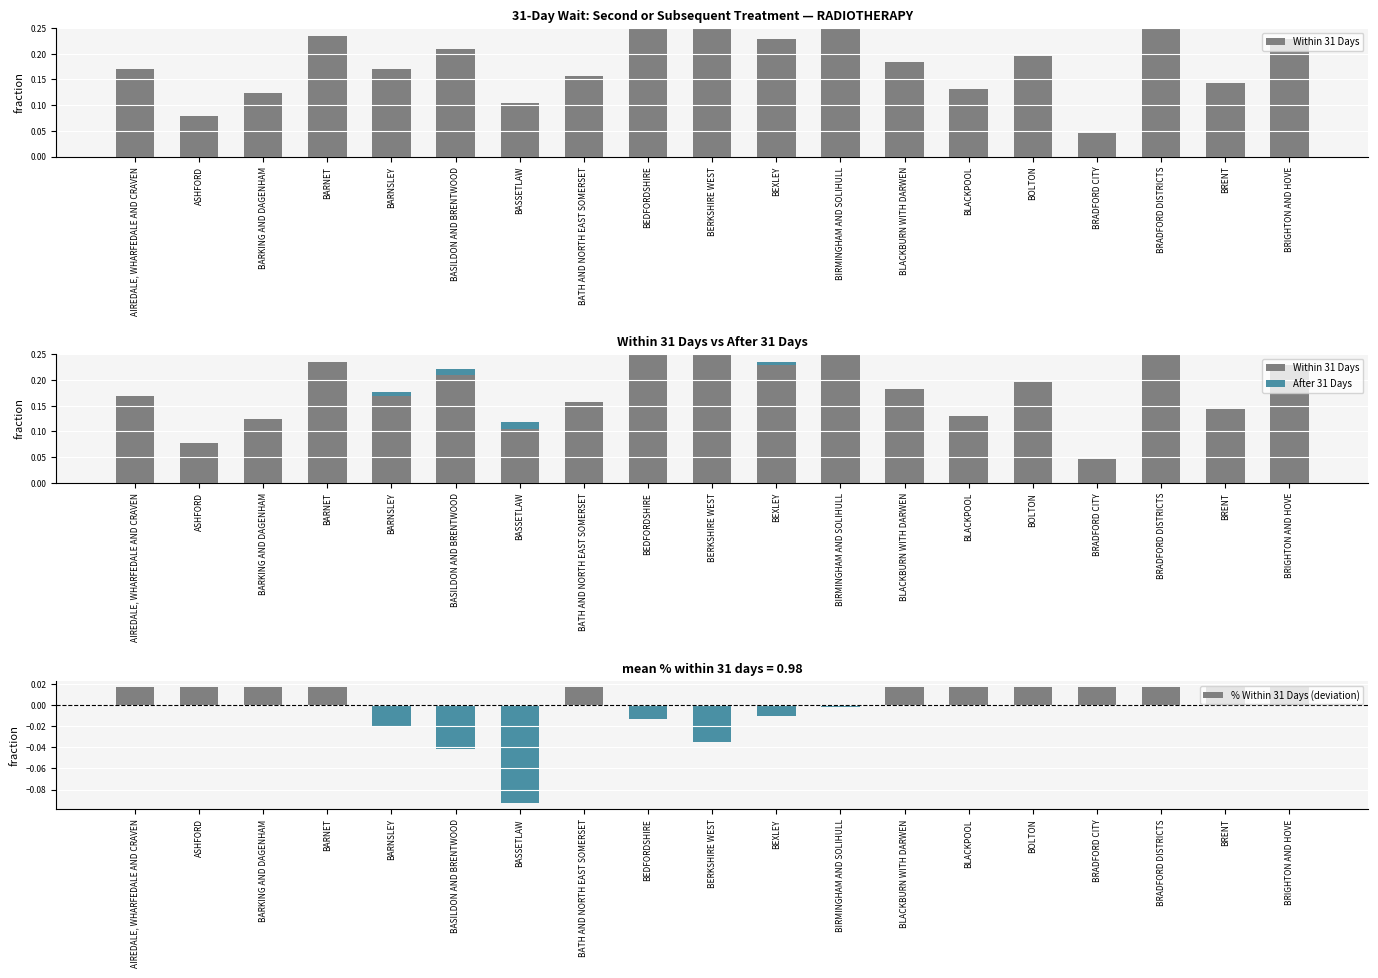

List the labels in order of Within 31 Days value, smallest first.

BRADFORD CITY, ASHFORD, BASSETLAW, BARKING AND DAGENHAM, BLACKPOOL, BRENT, BATH AND NORTH EAST SOMERSET, AIREDALE, WHARFEDALE AND CRAVEN, BARNSLEY, BLACKBURN WITH DARWEN, BOLTON, BASILDON AND BRENTWOOD, BEXLEY, BRIGHTON AND HOVE, BARNET, BRADFORD DISTRICTS, BEDFORDSHIRE, BERKSHIRE WEST, BIRMINGHAM AND SOLIHULL